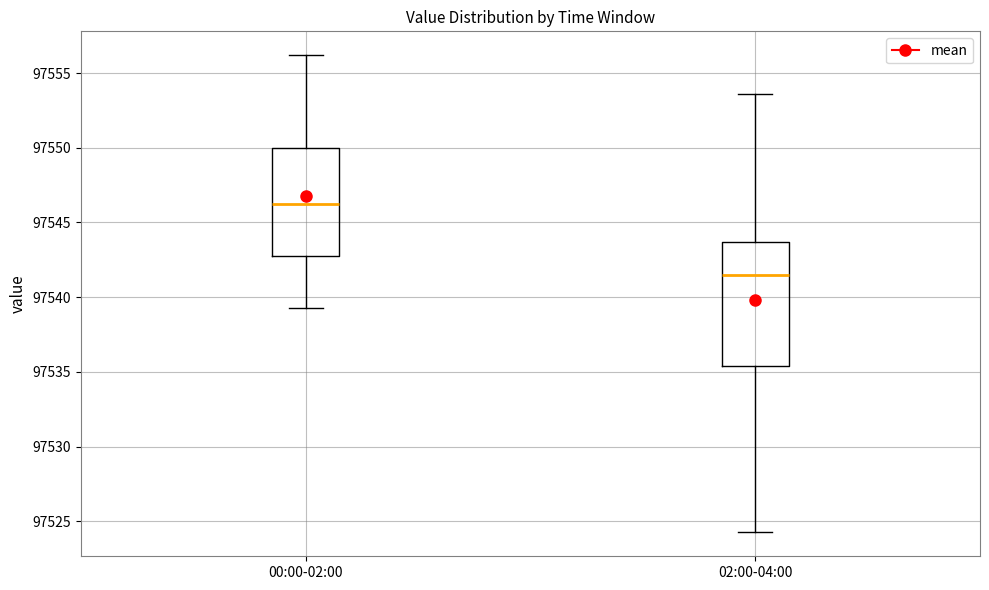

Reading left to right, transcribe this box plot: for each box, give where its median line is, the range the box spans, and where its two whiskers end, as read against the y-axis. The values are not printed on the chart, so give them approximately, as read against the axis.

00:00-02:00: median 97546.5, box 97542.5 to 97550.0, whiskers 97539.5 to 97556.0
02:00-04:00: median 97541.5, box 97535.5 to 97543.5, whiskers 97524.5 to 97553.5